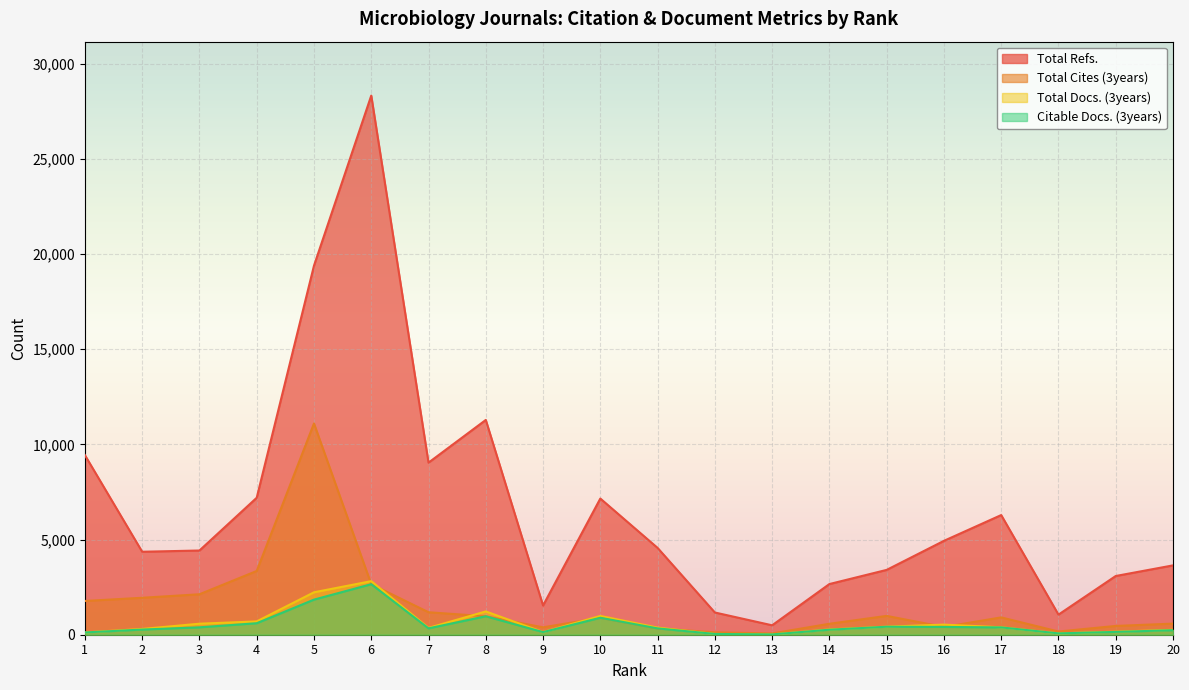

How many interior local peaks does the Total Cites (3years) series have?

4